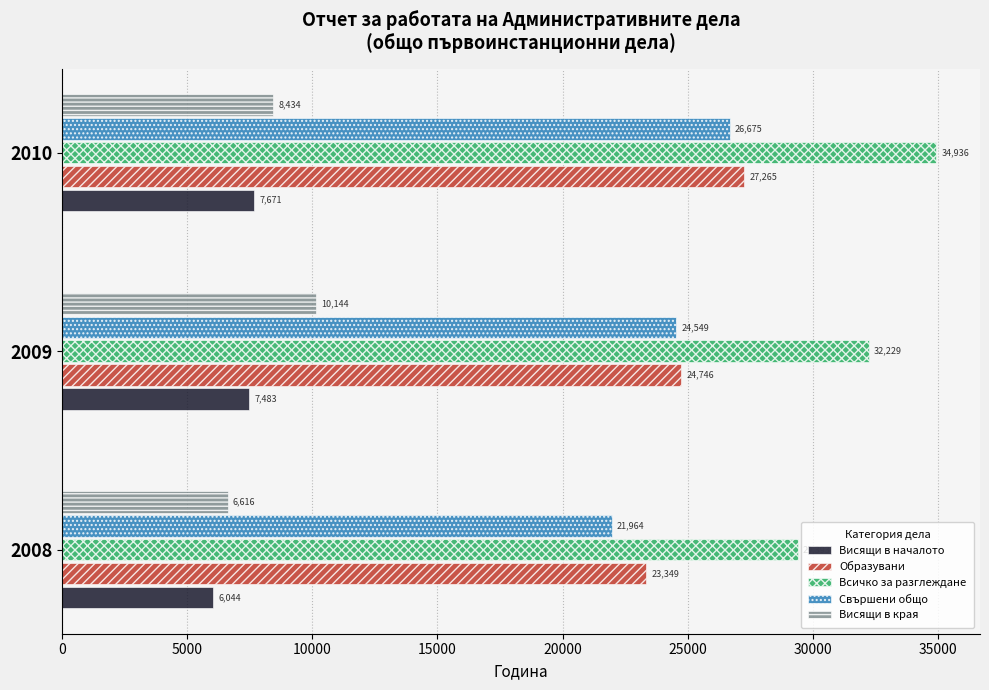

What are all the series names shown in the legend?

Висящи в началото, Образувани, Всичко за разглеждане, Свършени общо, Висящи в края